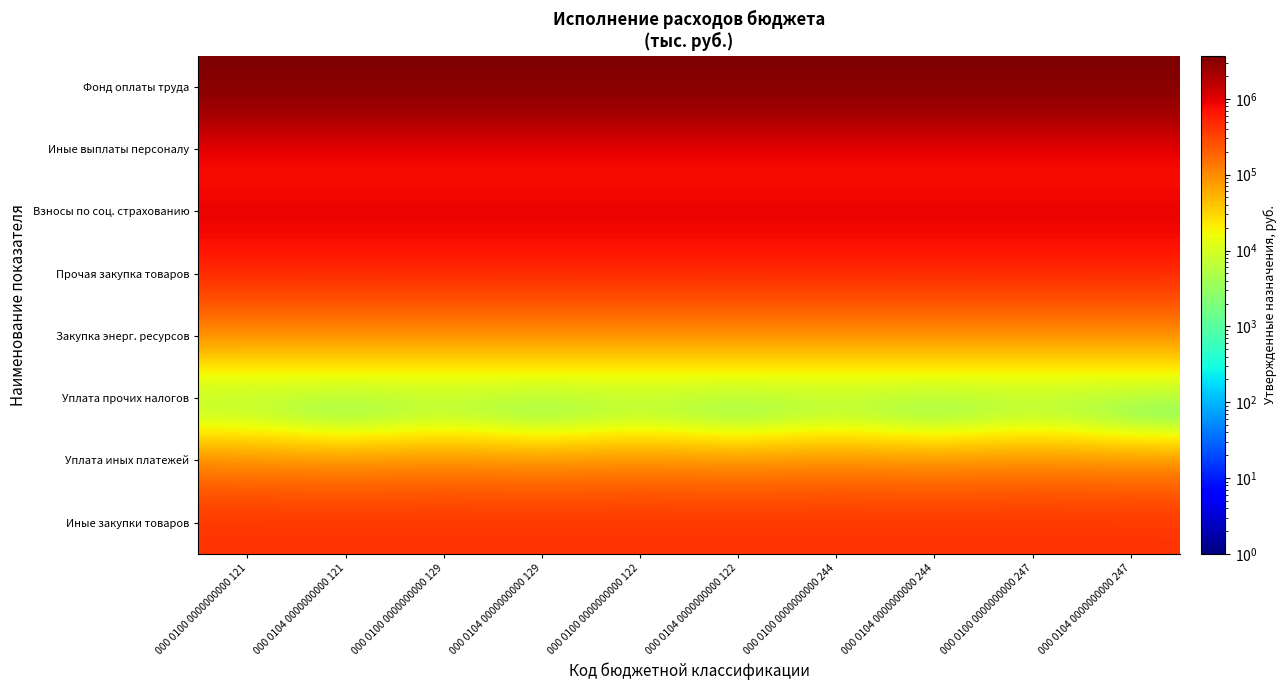

At how many categories does at least one series exceed 662791?

10